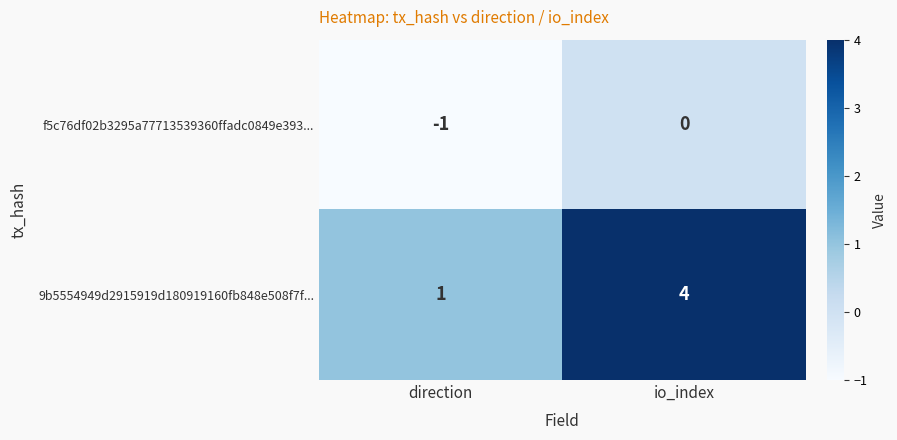

At direction, list the series in order from largest to smallest.

9b5554949d2915919d180919160fb848e508f7f..., f5c76df02b3295a77713539360ffadc0849e393...